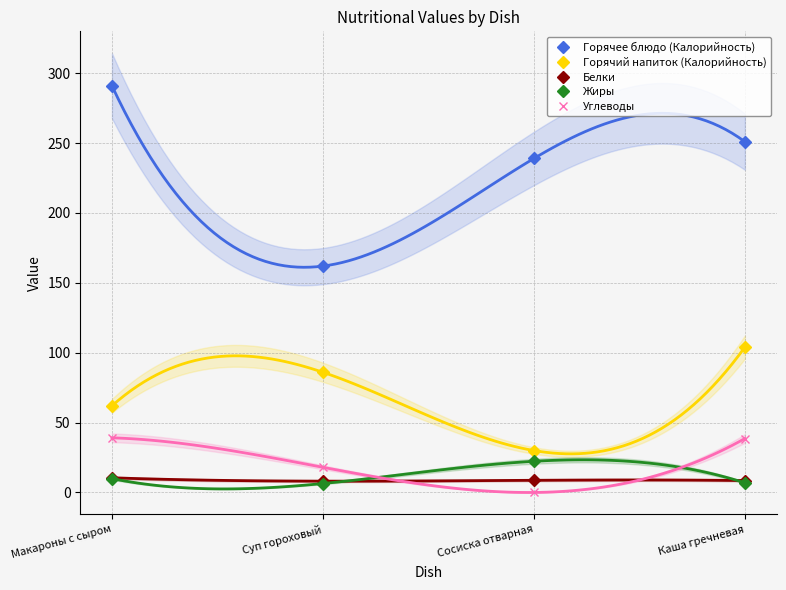

What is the highest value of the Жиры series?

22.3